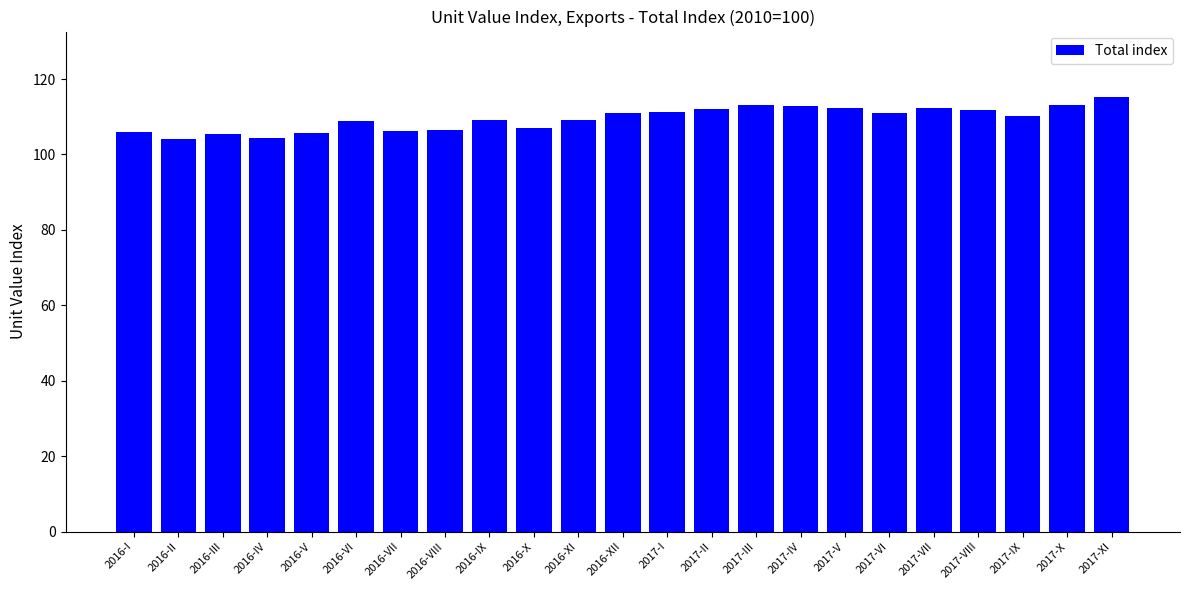

What is the change in value from 2016-VIII to 2017-XI?

+8.9